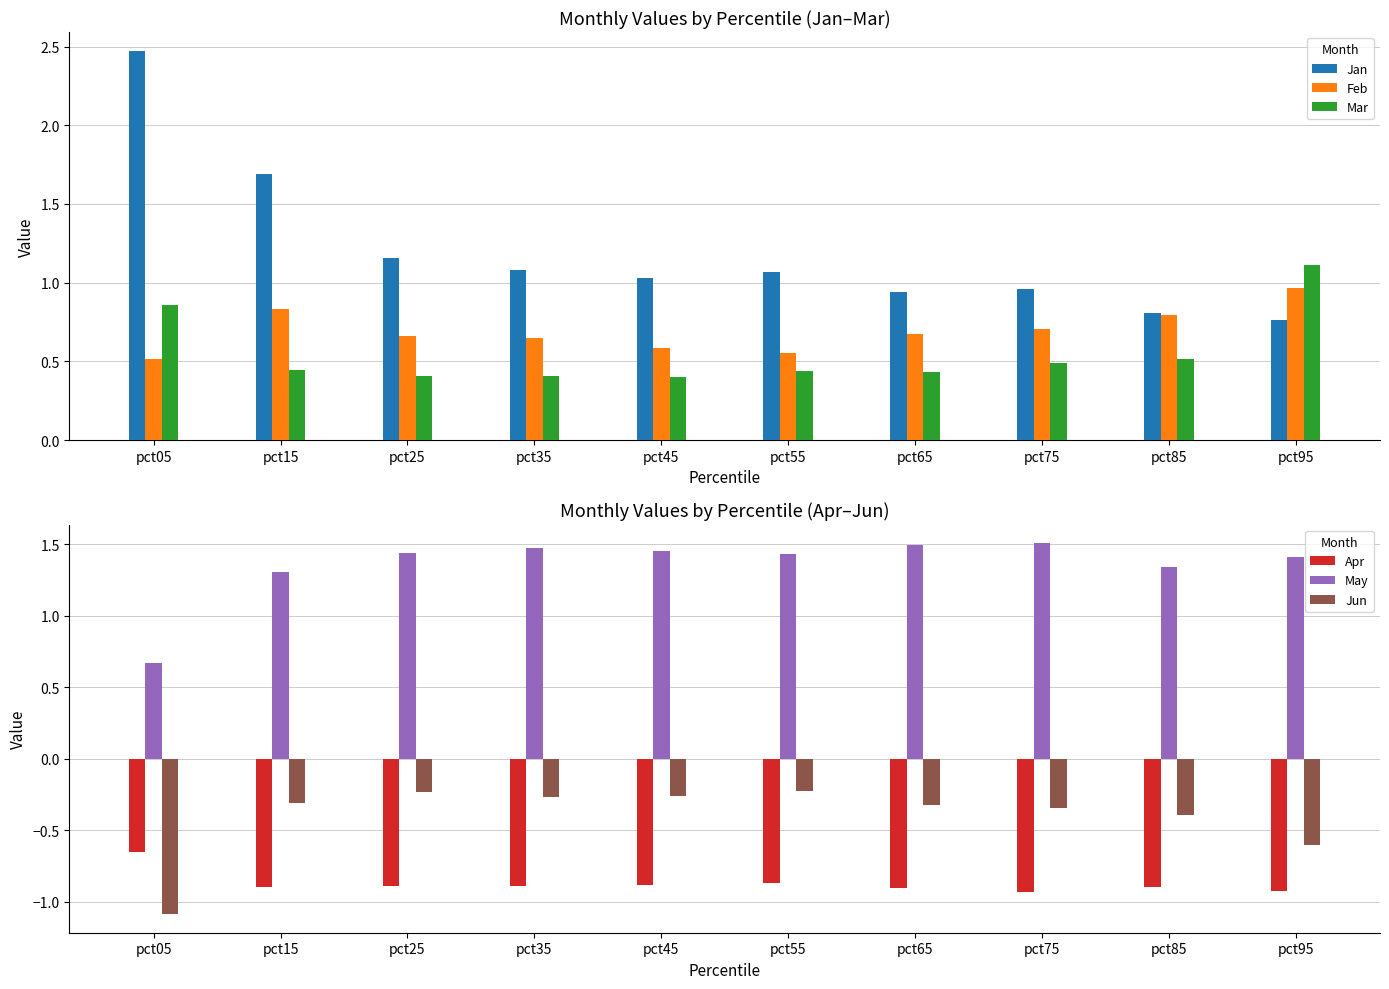

List the labels in order of Jun value, smallest first.

pct05, pct95, pct85, pct75, pct65, pct15, pct35, pct45, pct25, pct55